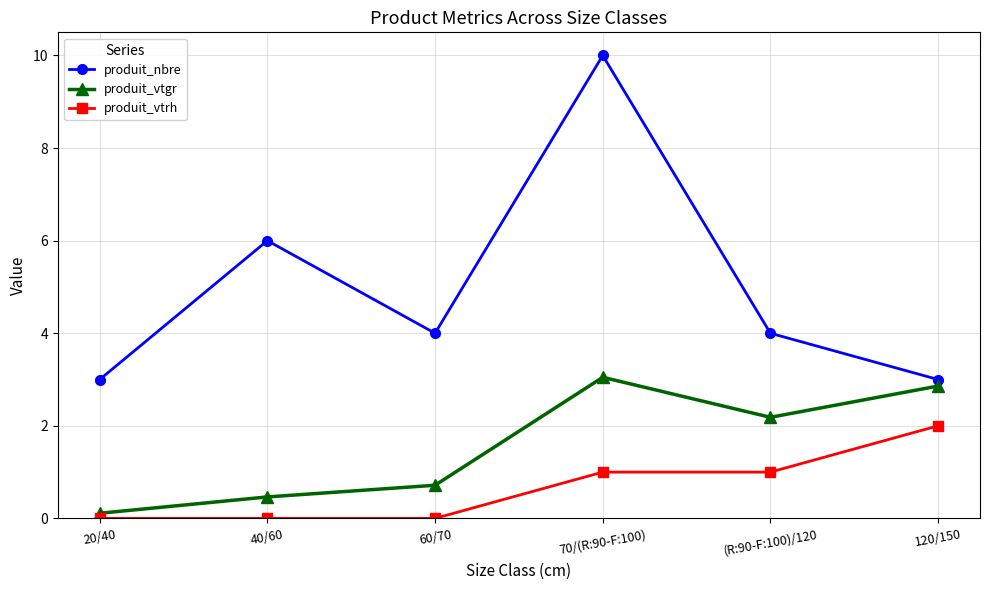

List the series in order of their overall mean, lowest first.

produit_vtrh, produit_vtgr, produit_nbre